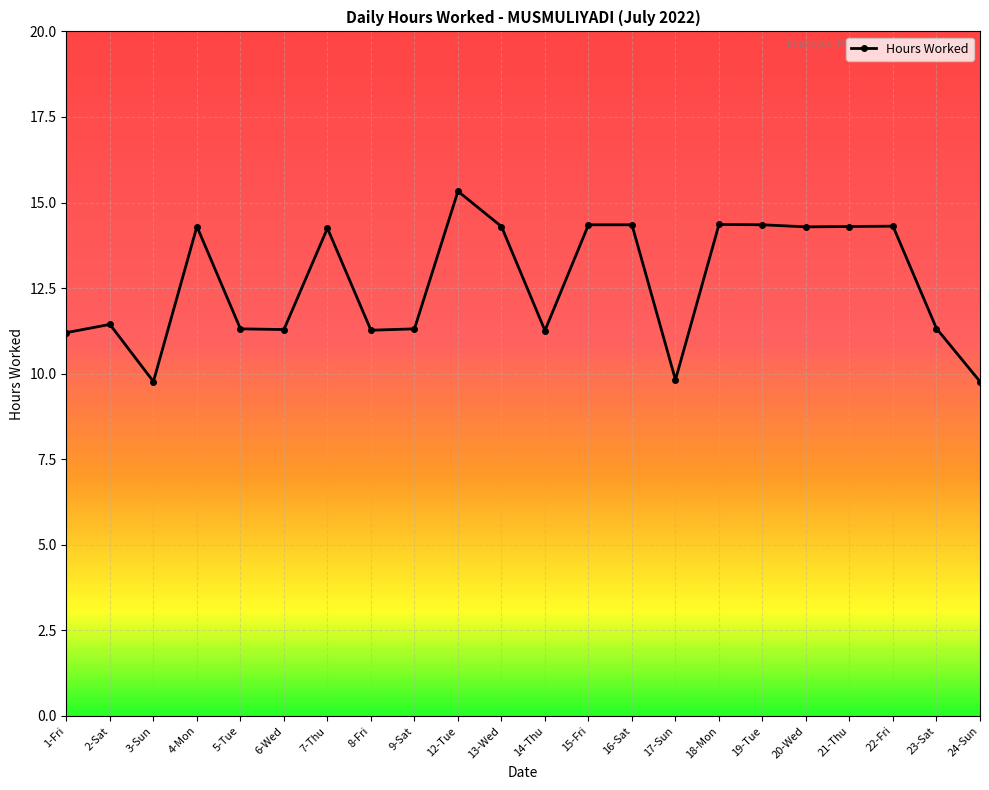

What is the maximum value shown in the chart?

15.3